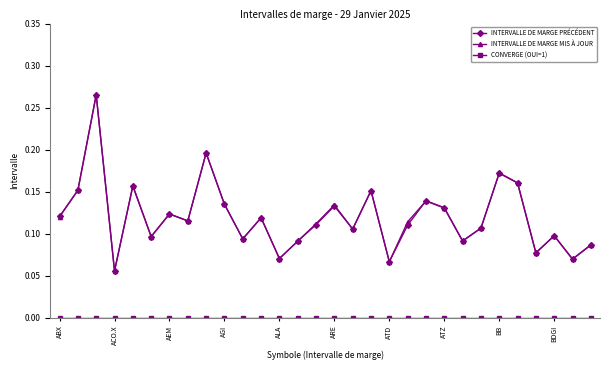

What is the sum of all INTERVALLE DE MARGE MIS À JOUR values?

3.6